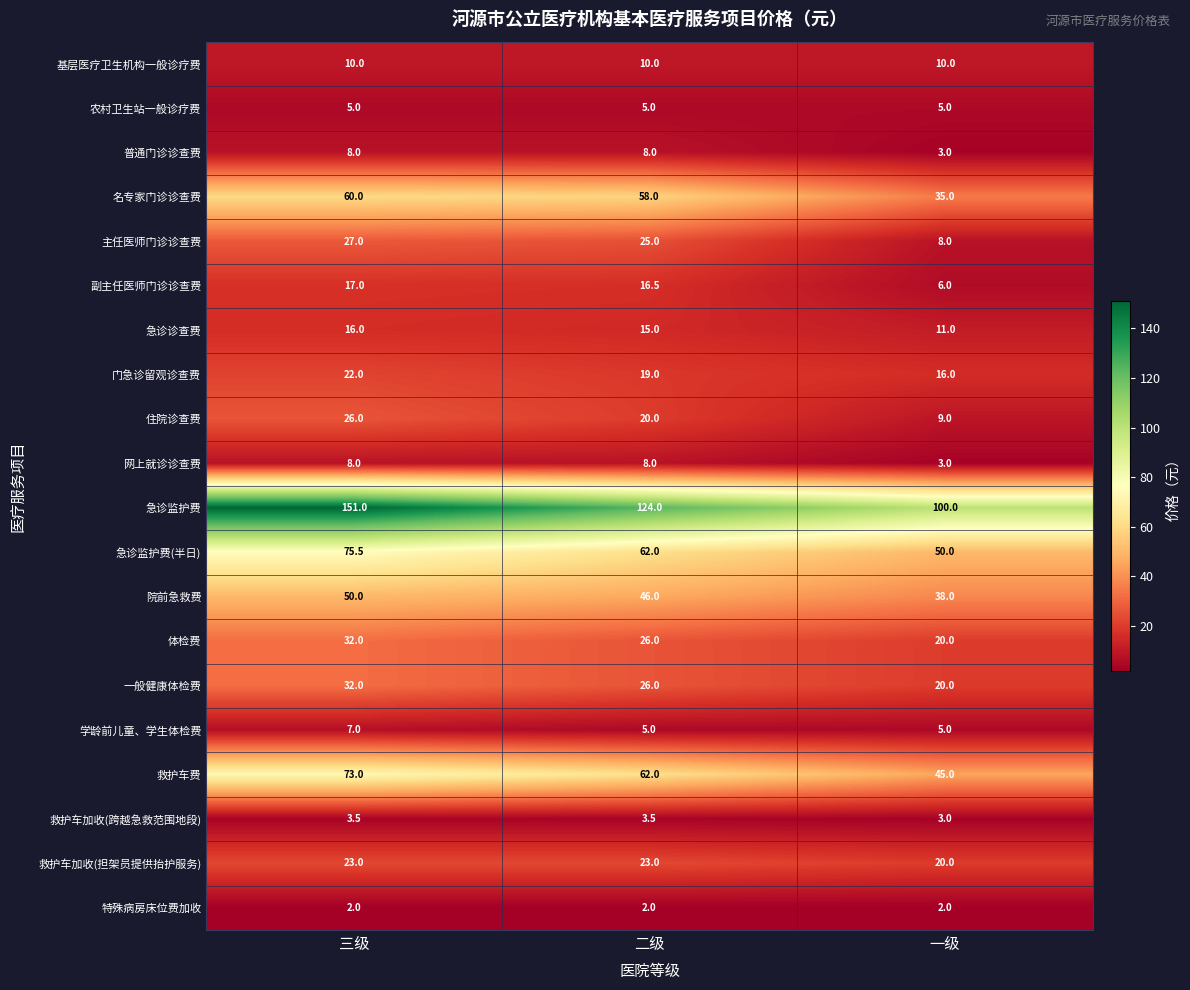

The 普通门诊诊查费 series shows 14.1 at 三级. True or false?

False